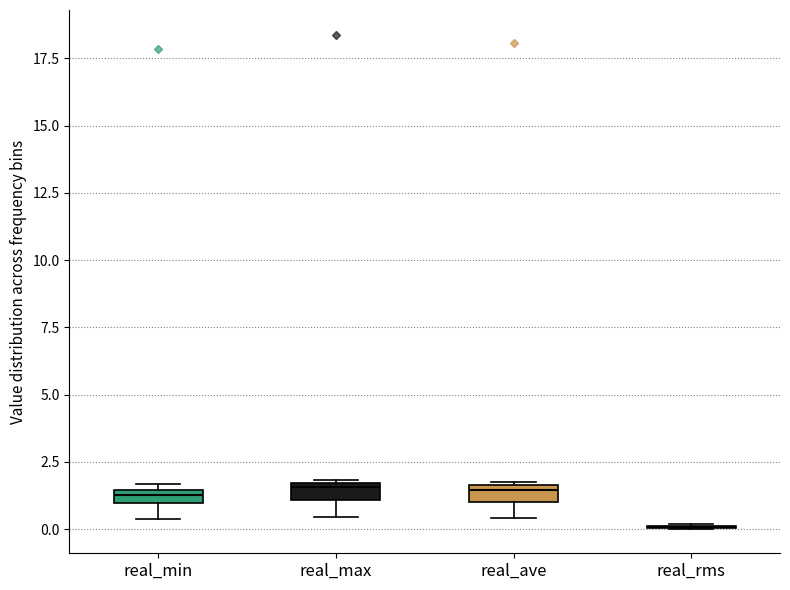

Where does the lower whisker of the box for real_min end on the y-axis? The values are not printed on the chart, so give them approximately, as read against the axis.

0.5